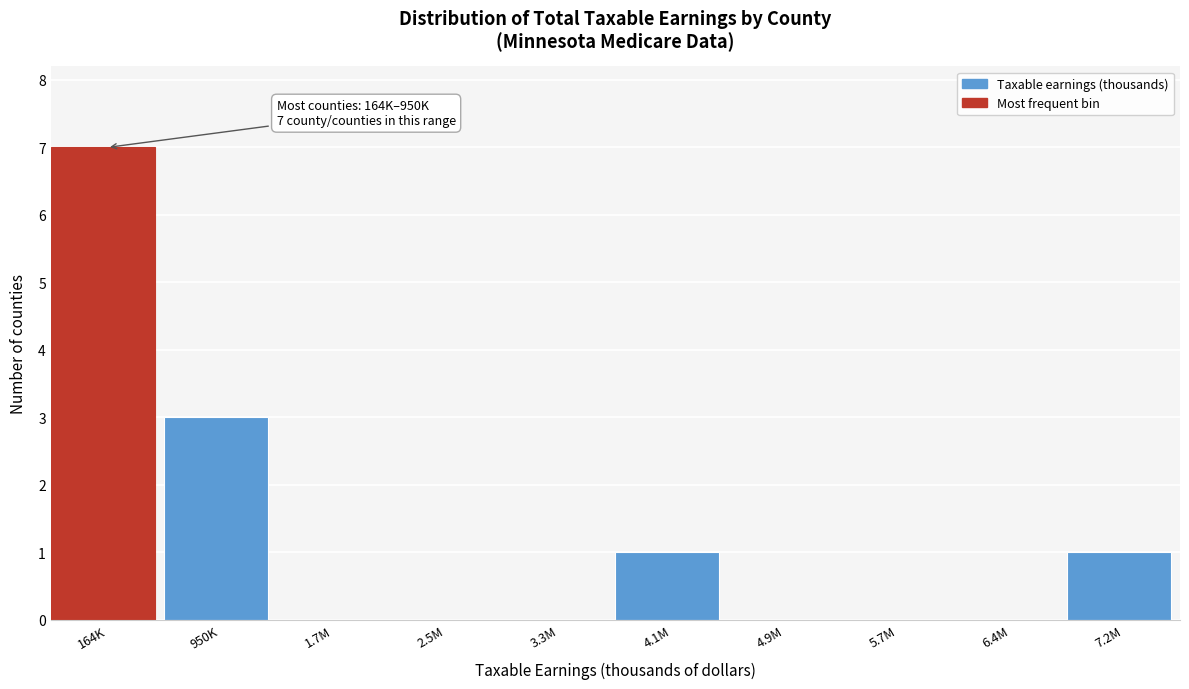

Reading left to right, transcribe all the data shown in this chart.

164K=7	950K=3	1.7M=0	2.5M=0	3.3M=0	4.1M=1	4.9M=0	5.7M=0	6.4M=0	7.2M=1